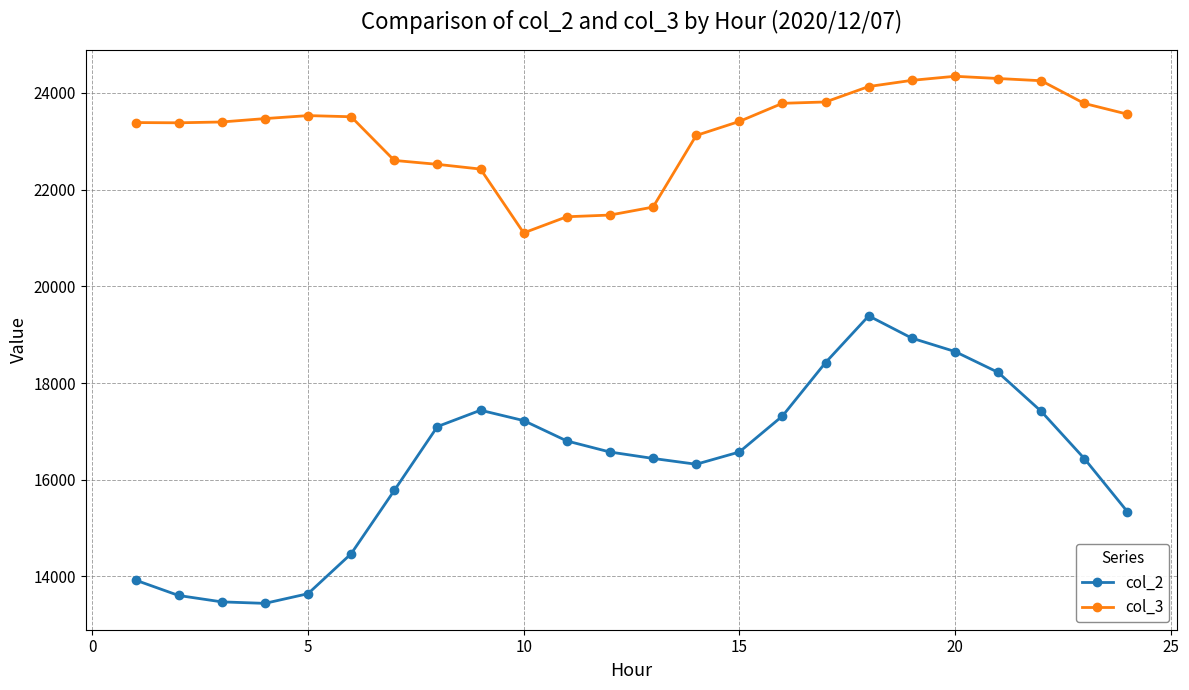

Which series has the largest range (max minus min)?

col_2